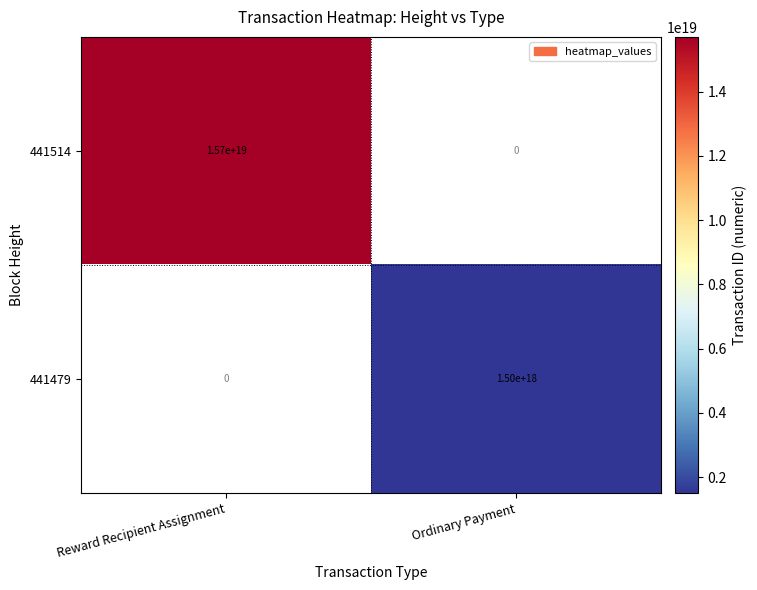

At which label does 441479 reach its minimum?

Reward Recipient Assignment